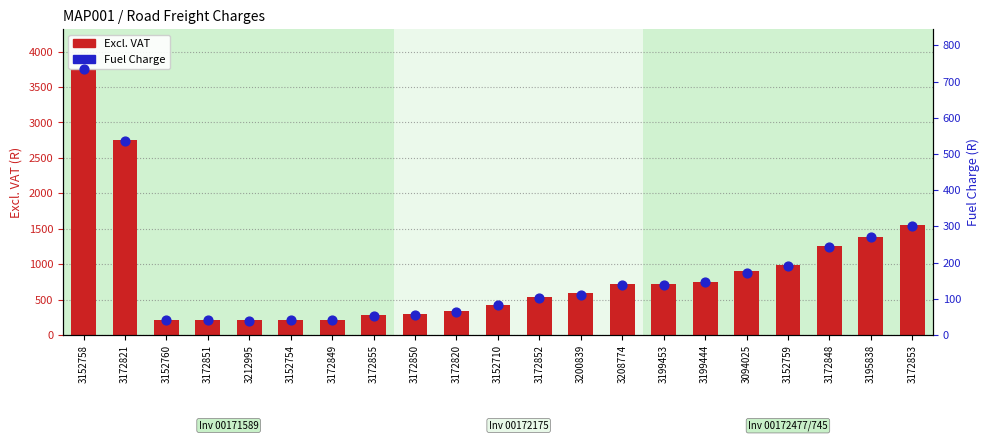

Which series has the largest total across all categories?

Excl. VAT